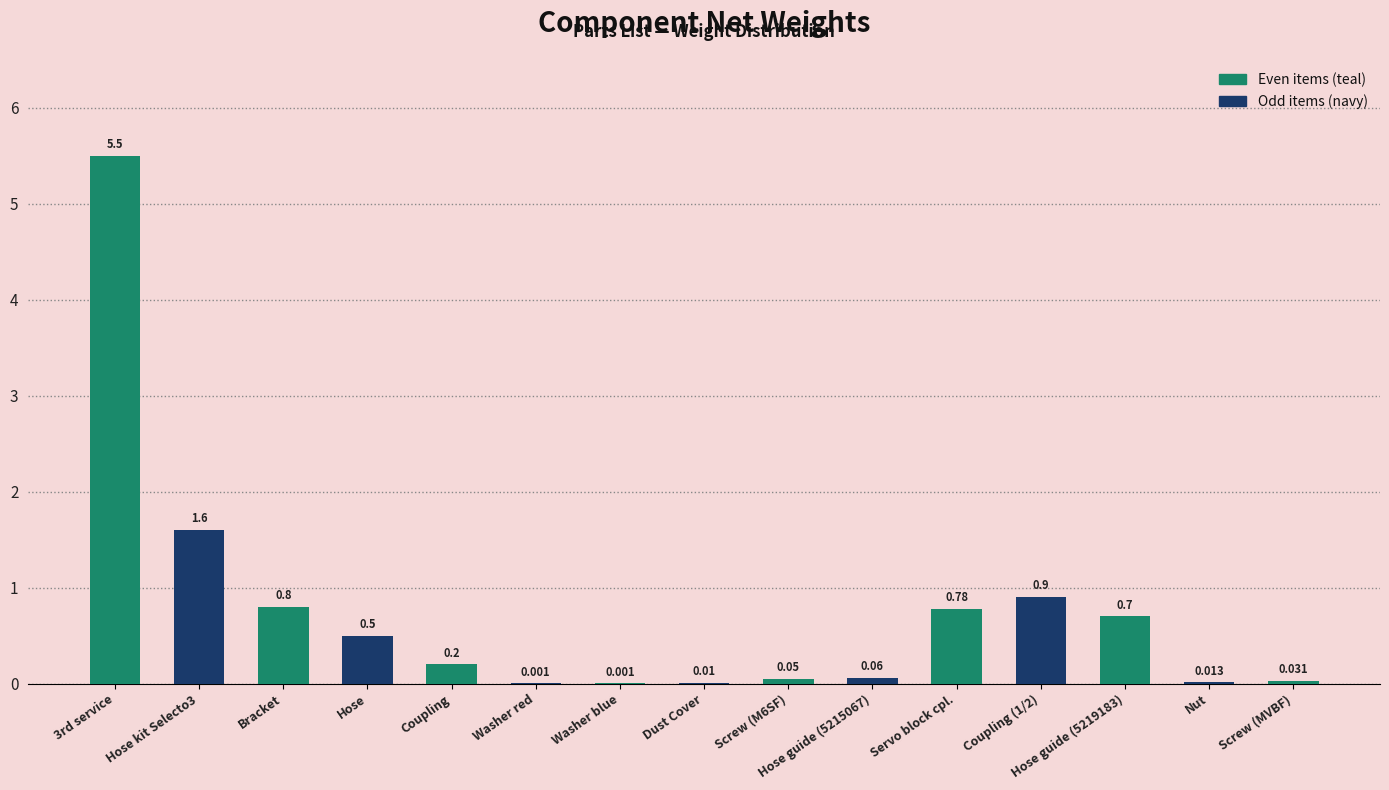

What is the greatest value displayed?

5.5